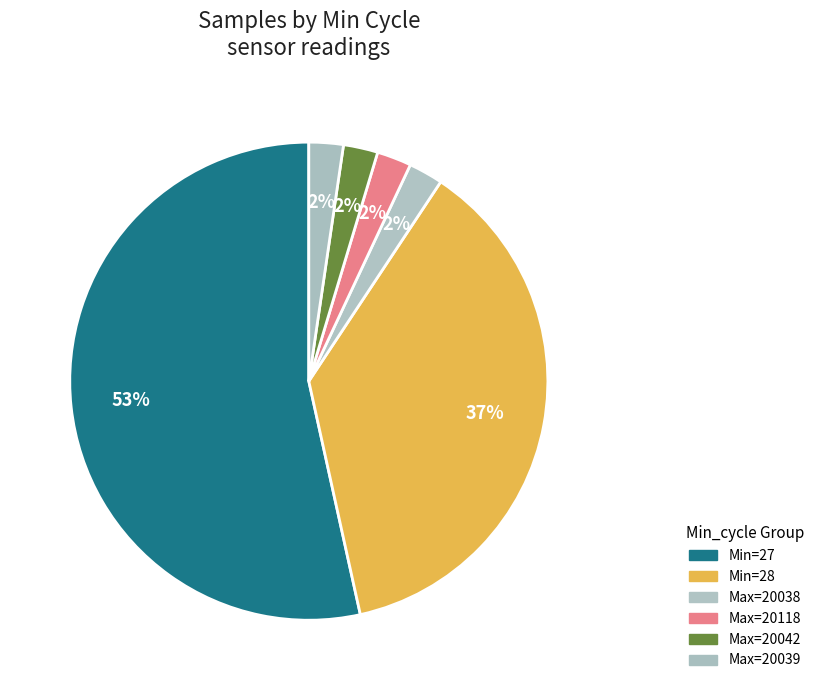

How many segments does this pie chart have?

6